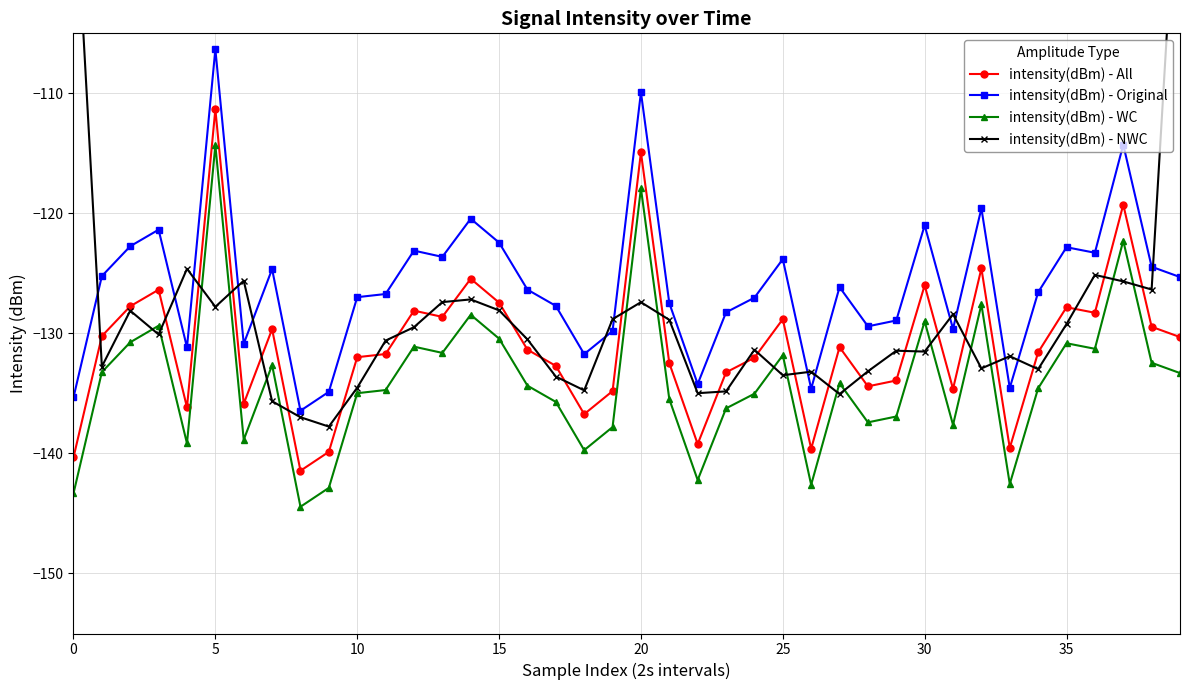

What is the lowest value of the intensity(dBm) - WC series?

-144.4